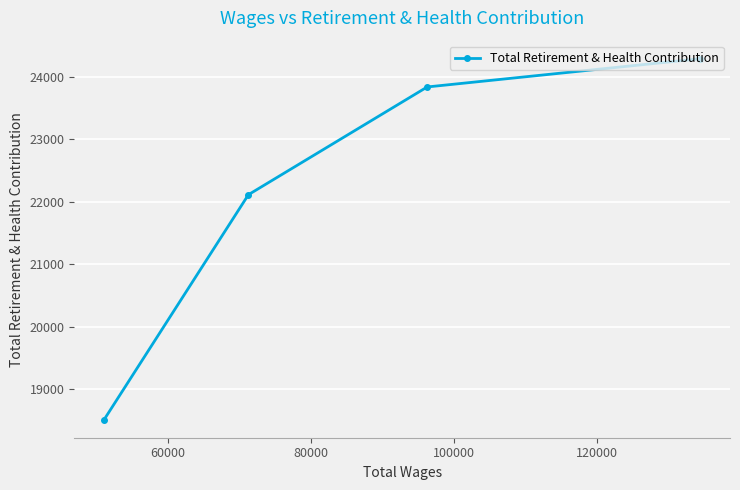

What is the maximum value shown in the chart?

24288